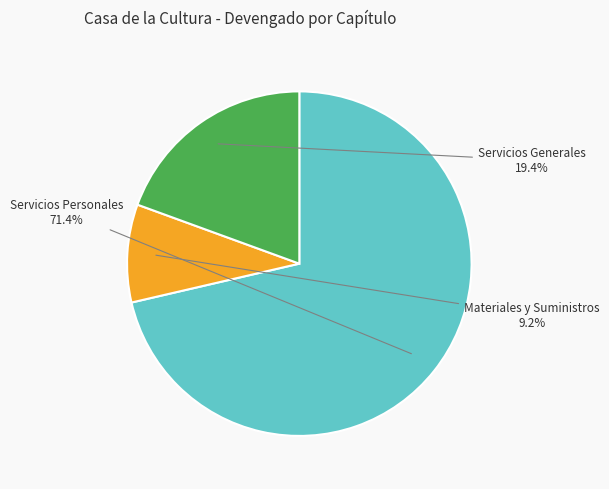

To the nearest percent, what is the difference between the Materiales y Suministros and Servicios Generales slice percentages?

10%